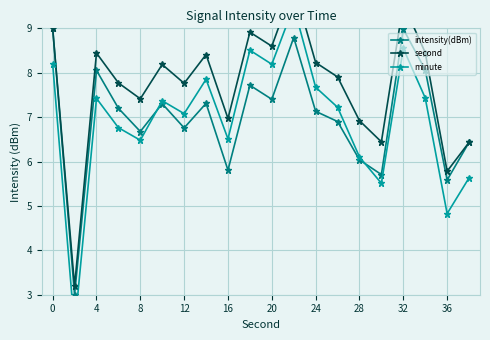

True or false: second and intensity(dBm) intersect in this chart.

False